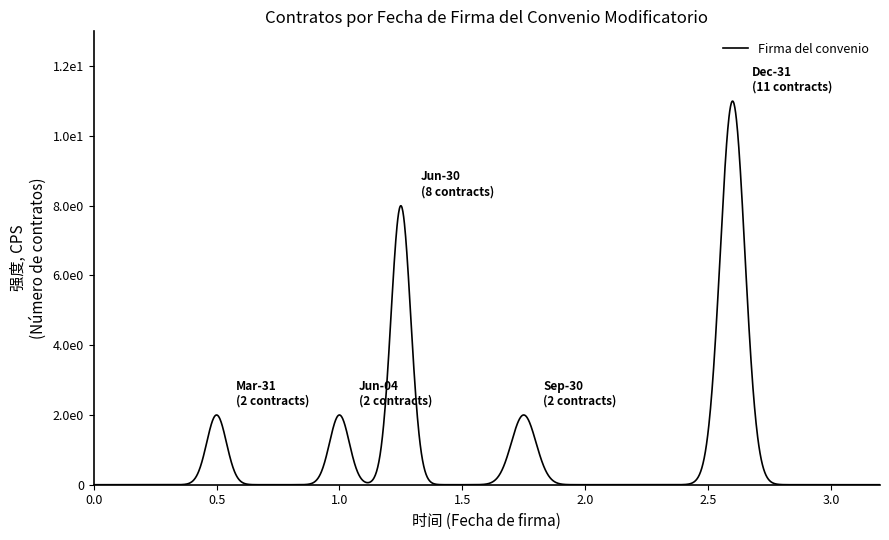

Is this an area chart (filled region under the line)?

No